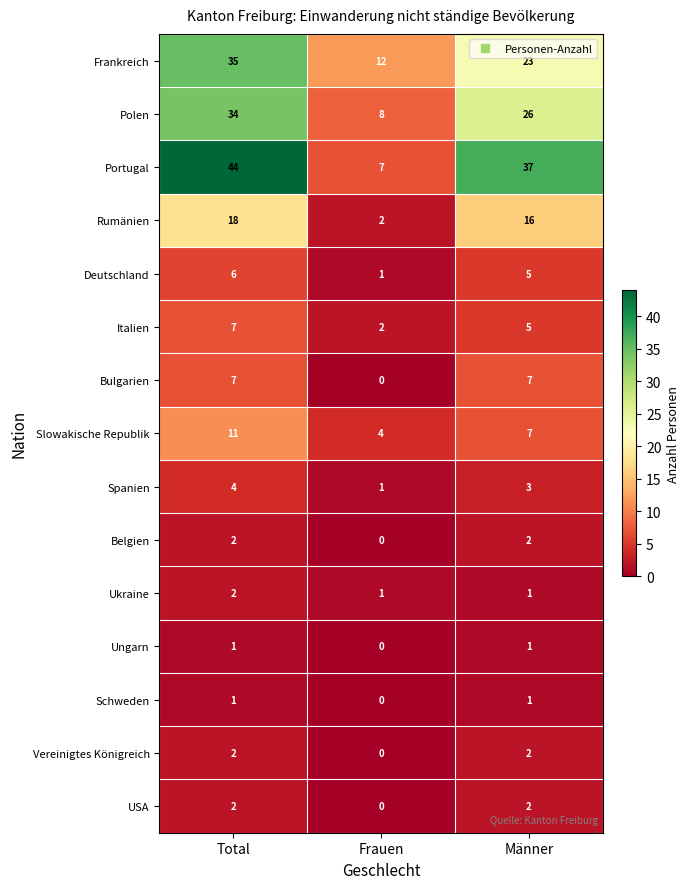

The Ungarn series shows 1 at Total. True or false?

True